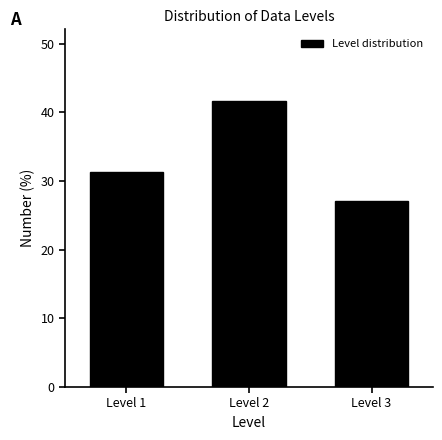

What is the value of the 2nd bar from the left?

41.7